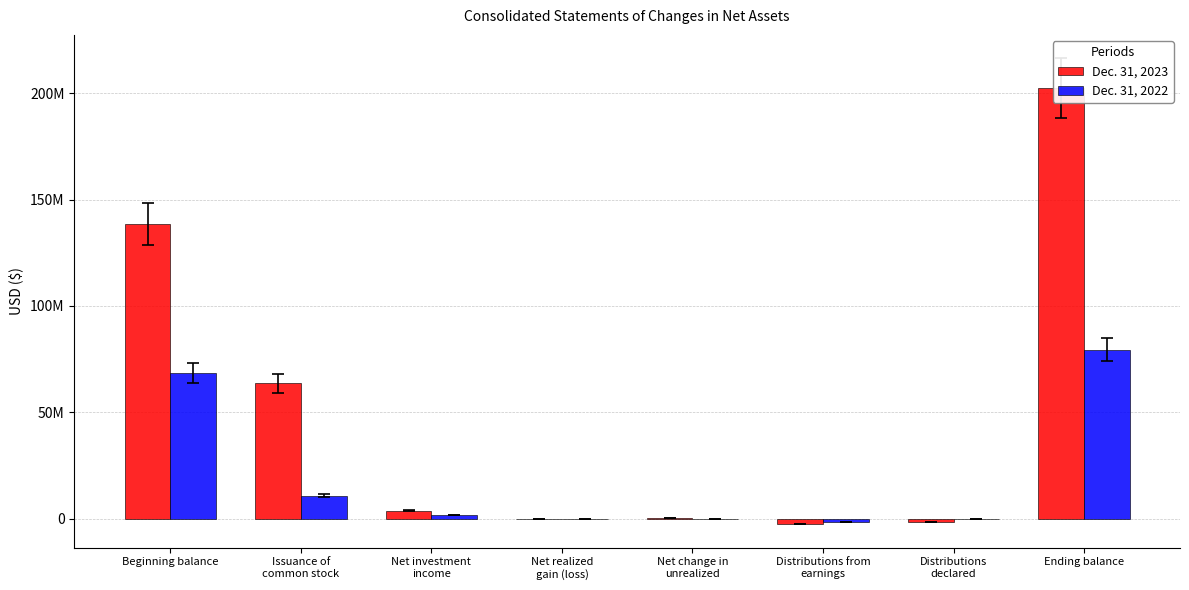

Rank the series by their average value, from highest to lowest.

Dec. 31, 2023, Dec. 31, 2022